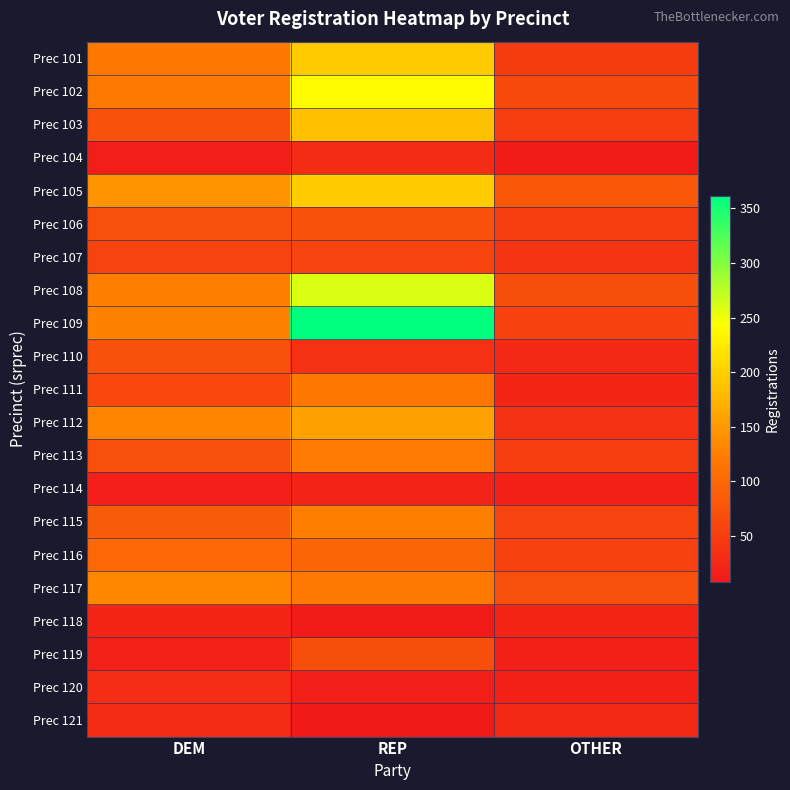

Reading left to right, extract all data points from this chart.

Prec 101: DEM=118	REP=195	OTHER=47
Prec 102: DEM=119	REP=240	OTHER=65
Prec 103: DEM=72	REP=185	OTHER=51
Prec 104: DEM=14	REP=29	OTHER=12
Prec 105: DEM=144	REP=196	OTHER=81
Prec 106: DEM=71	REP=73	OTHER=50
Prec 107: DEM=58	REP=59	OTHER=41
Prec 108: DEM=125	REP=259	OTHER=69
Prec 109: DEM=127	REP=361	OTHER=55
Prec 110: DEM=74	REP=35	OTHER=26
Prec 111: DEM=63	REP=118	OTHER=23
Prec 112: DEM=130	REP=158	OTHER=38
Prec 113: DEM=71	REP=121	OTHER=50
Prec 114: DEM=16	REP=20	OTHER=17
Prec 115: DEM=84	REP=124	OTHER=59
Prec 116: DEM=100	REP=95	OTHER=56
Prec 117: DEM=134	REP=119	OTHER=71
Prec 118: DEM=23	REP=11	OTHER=23
Prec 119: DEM=19	REP=70	OTHER=17
Prec 120: DEM=32	REP=14	OTHER=17
Prec 121: DEM=31	REP=8	OTHER=27